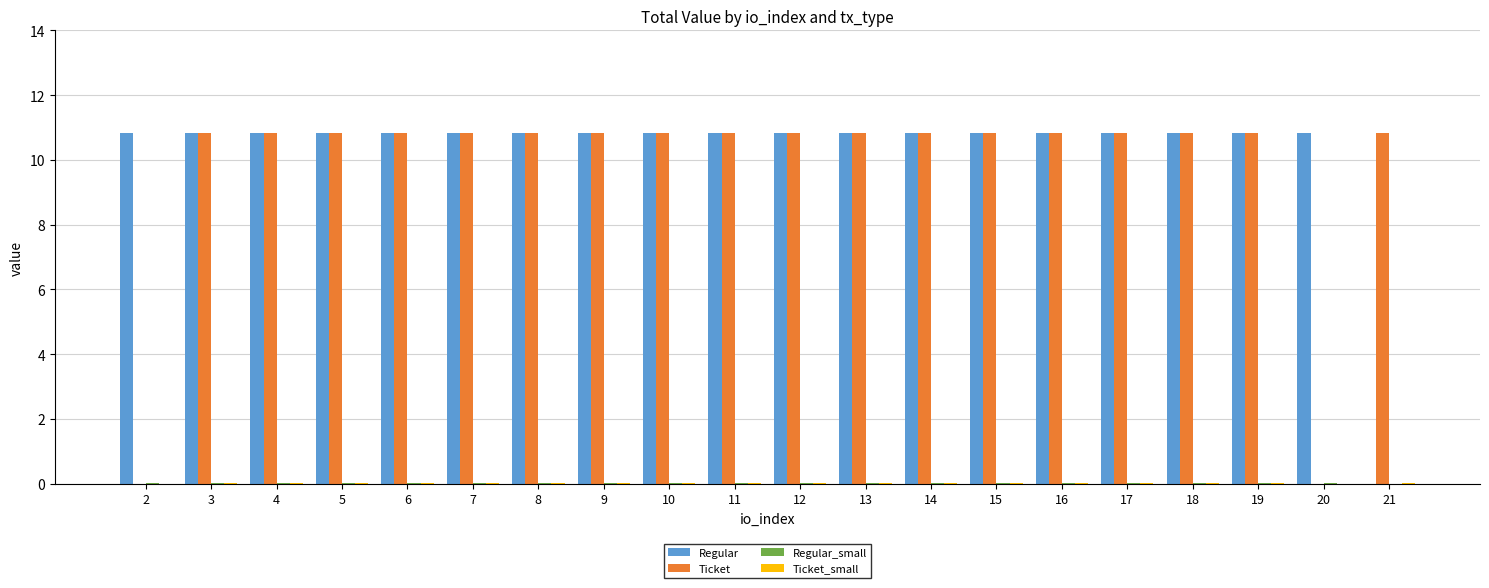

True or false: Ticket has a value of 18.5 at 11.

False